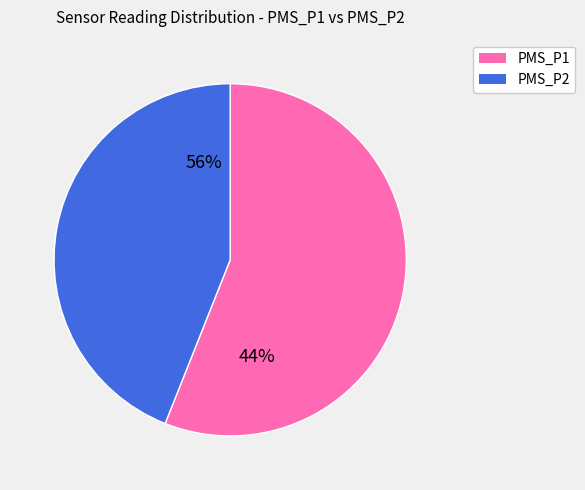

To the nearest percent, what is the combined percentage of PMS_P1 and PMS_P2?

100%